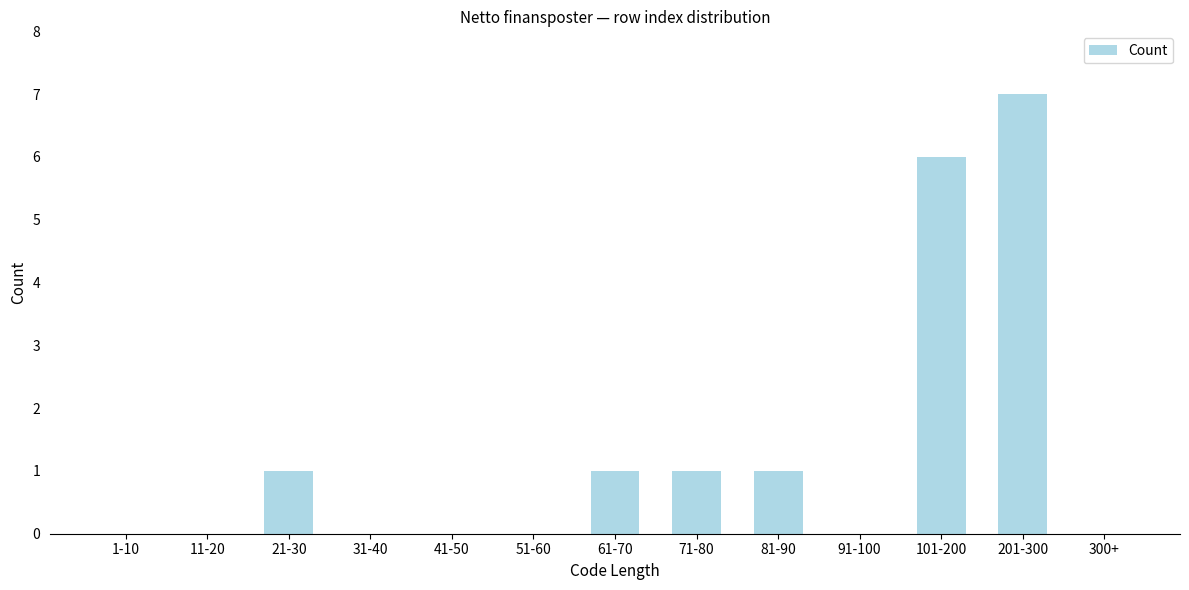

Reading left to right, list all the values displayed in this chart.

1-10=0	11-20=0	21-30=1	31-40=0	41-50=0	51-60=0	61-70=1	71-80=1	81-90=1	91-100=0	101-200=6	201-300=7	300+=0